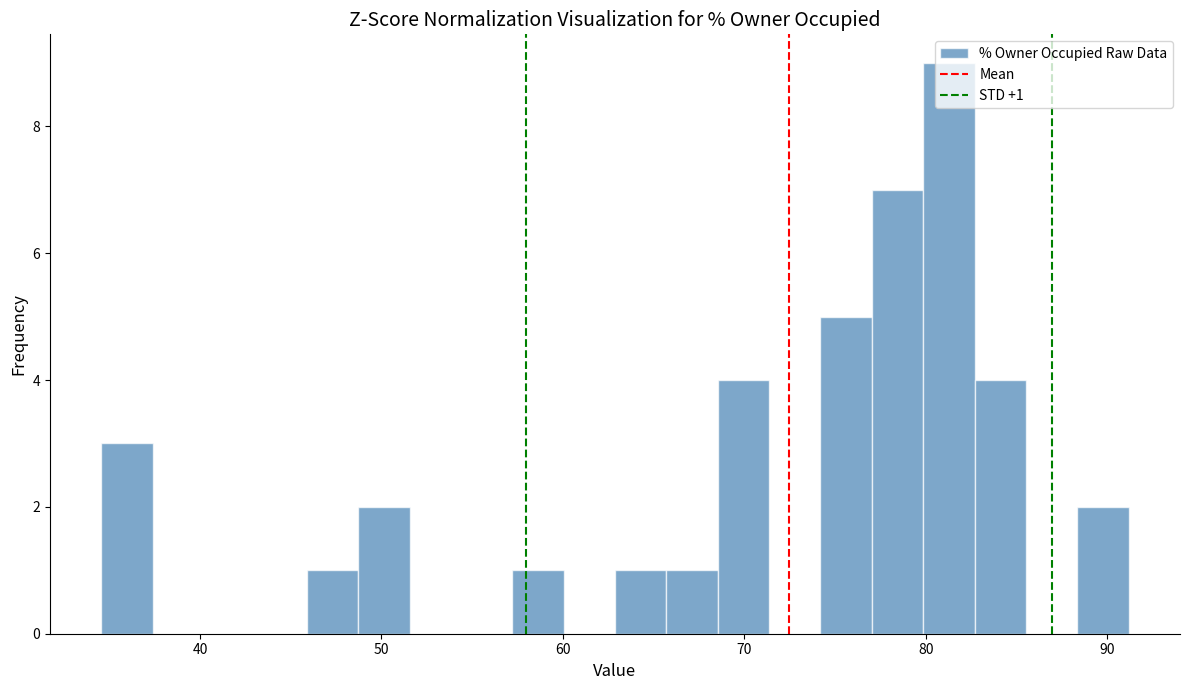

Around what value on the x-axis is the tallest bar? Give the approximate position of its centre, as read against the axis.

81